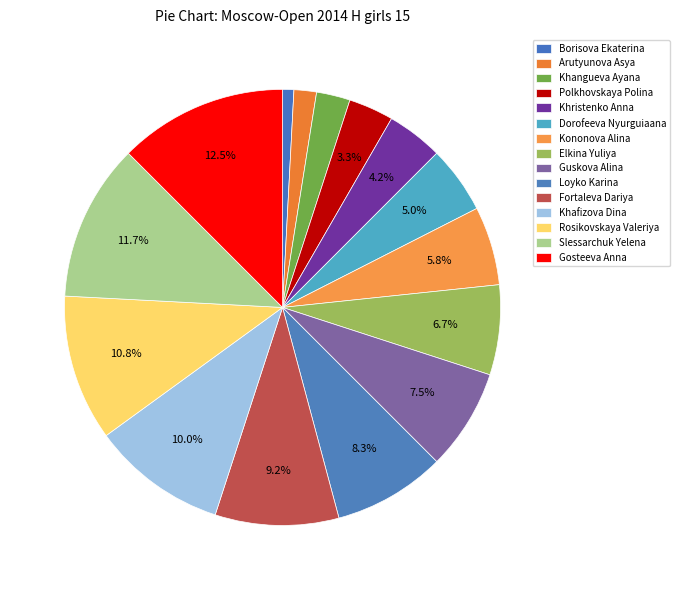

What is the change in value from Arutyunova Asya to Loyko Karina?

+8